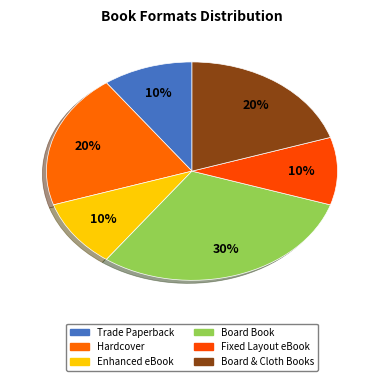

Is there any slice that represents more than half of the pie?

No